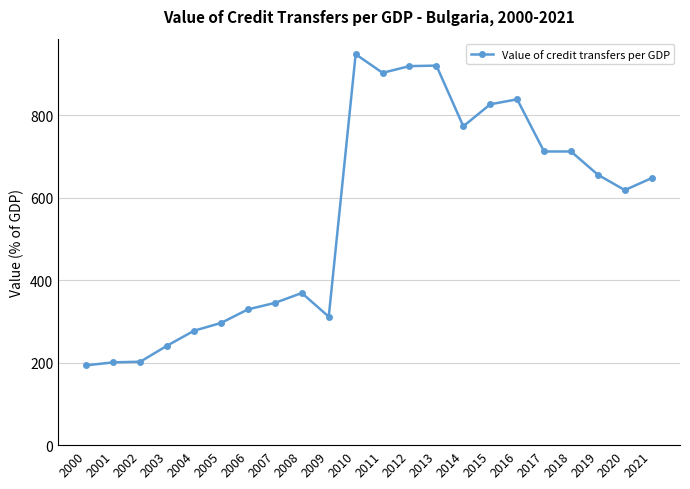

What is the sum of all values?

12246.5